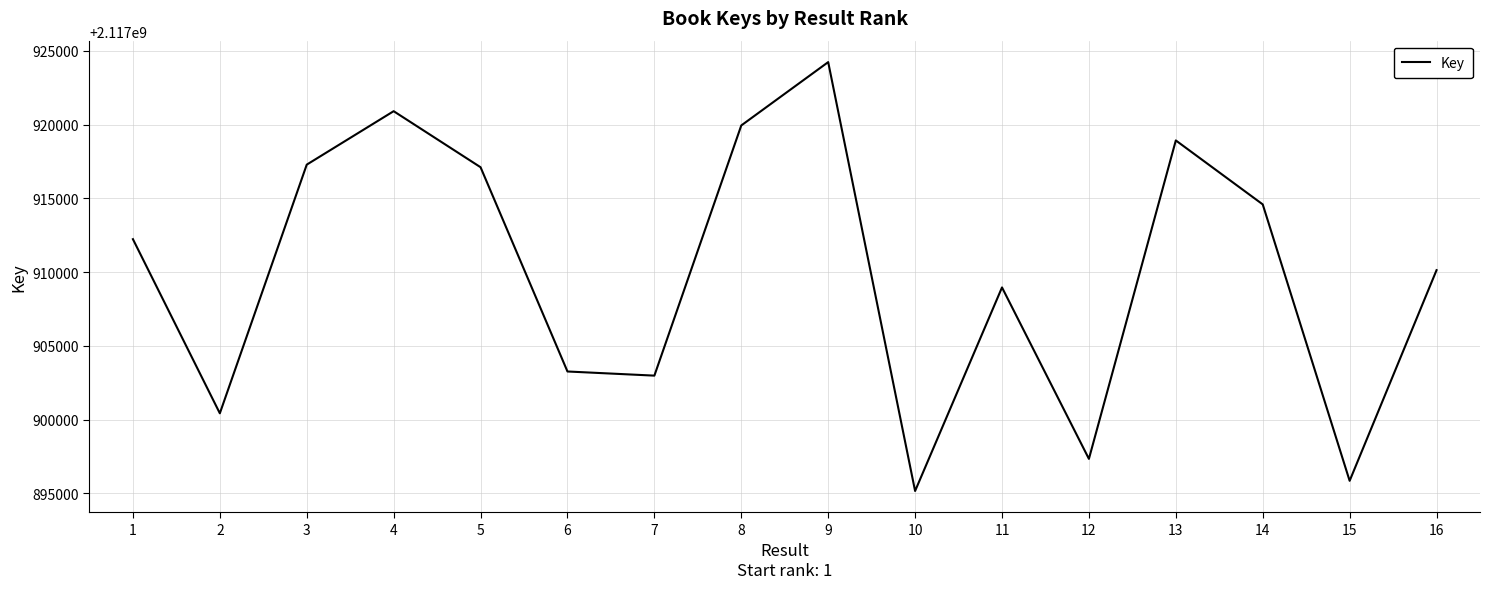

Is it true that the value at 1 is 3597732741?

False